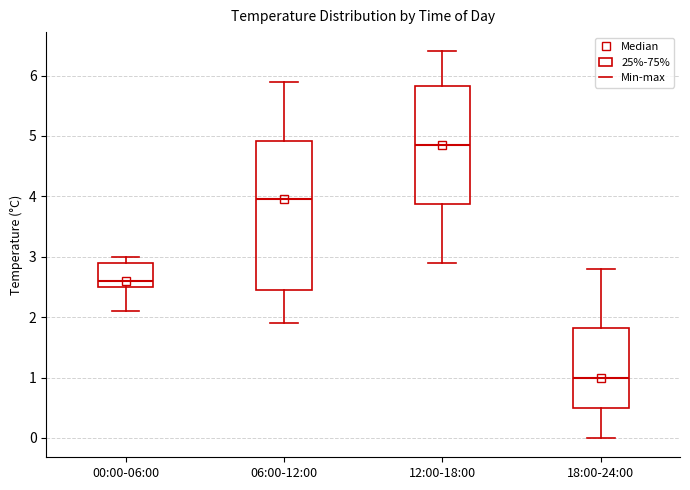

Comparing the boxes themselves (not the whiskers), which one is the tallest?

06:00-12:00